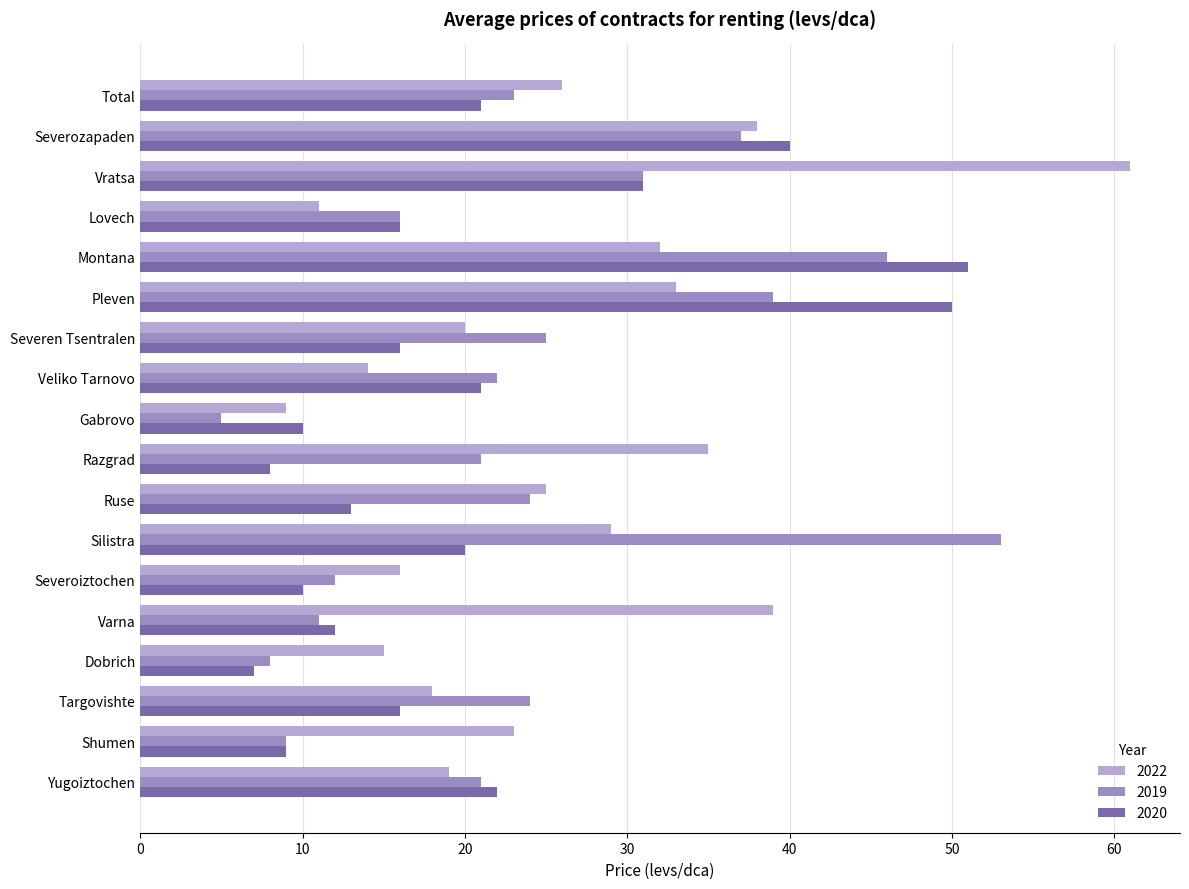

Where is 2019 nearest to the value 29?

Vratsa